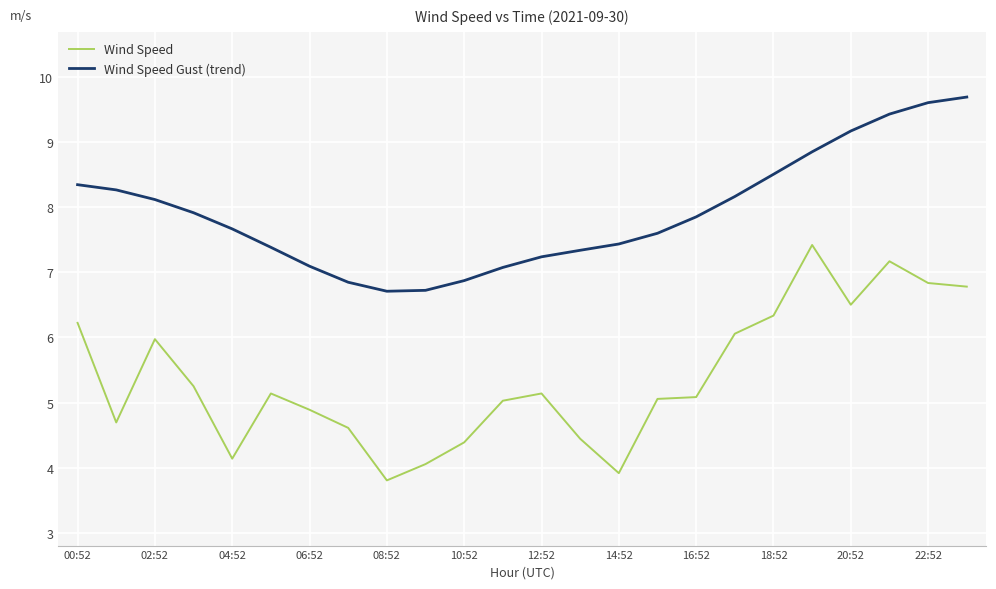

What is the greatest value displayed?

9.7